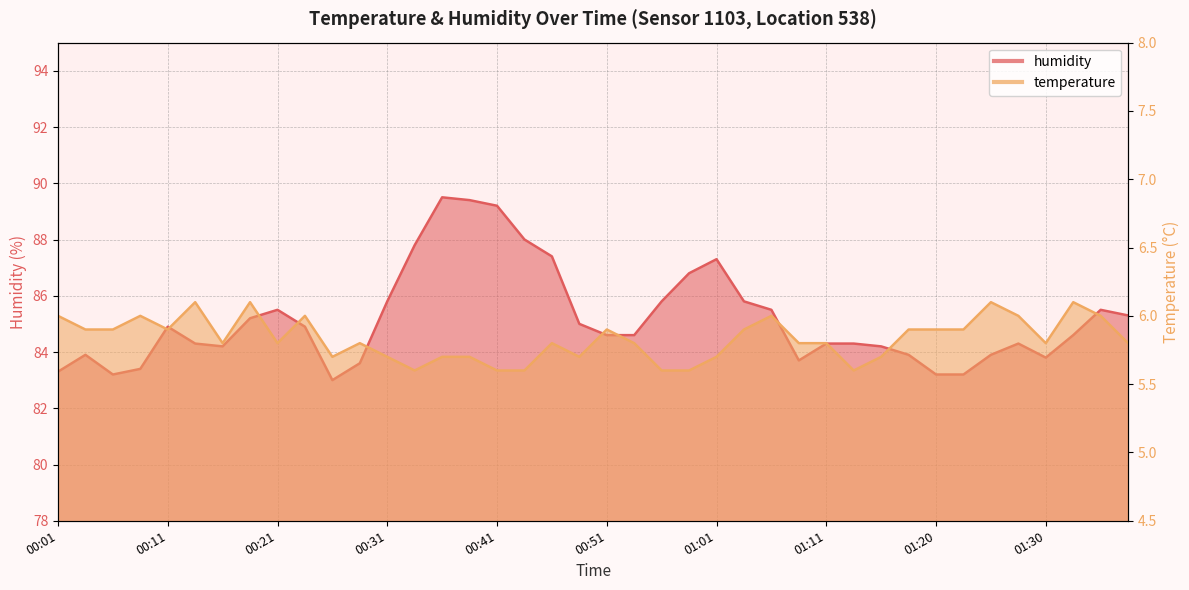

Which category has the lowest value across all series?

00:33